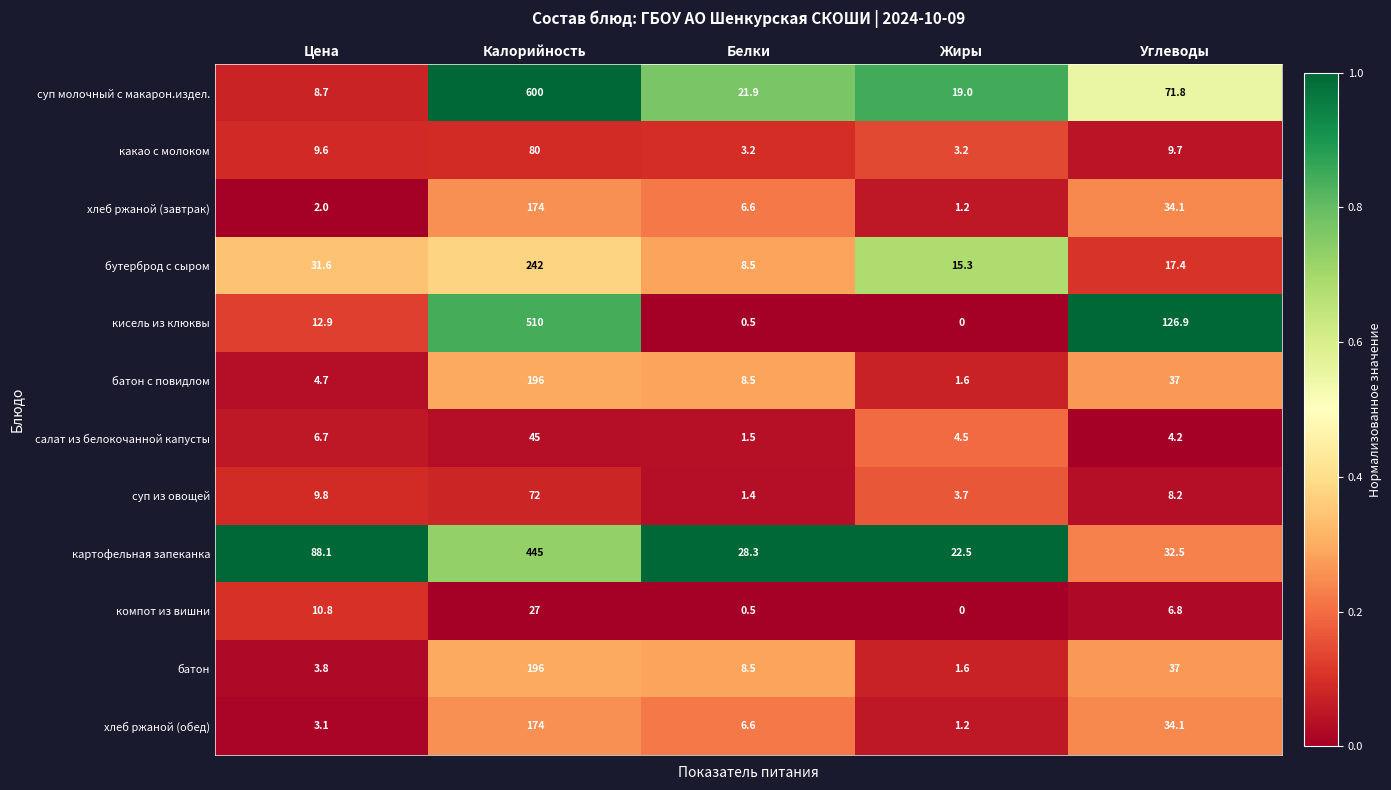

Which category has the lowest value across all series?

Жиры